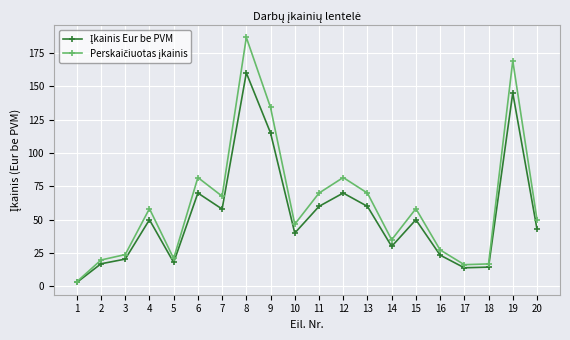

Does the chart display data point markers on the line(s)?

Yes